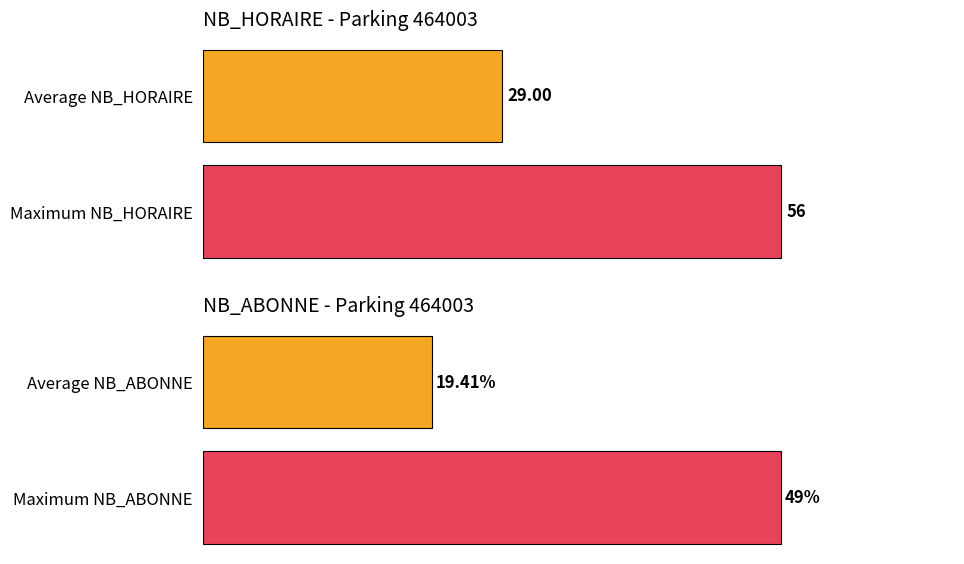

Which series has the largest range (max minus min)?

NB_HORAIRE